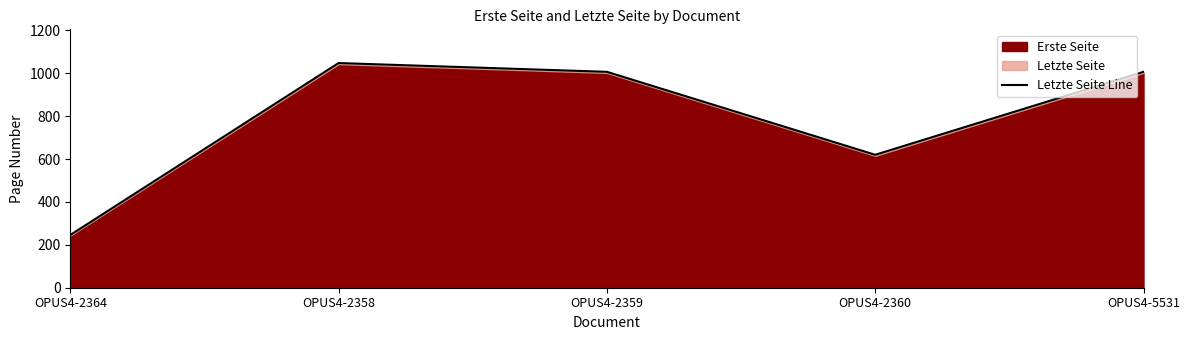

What is the difference between the values at OPUS4-2359 and OPUS4-2358?

41